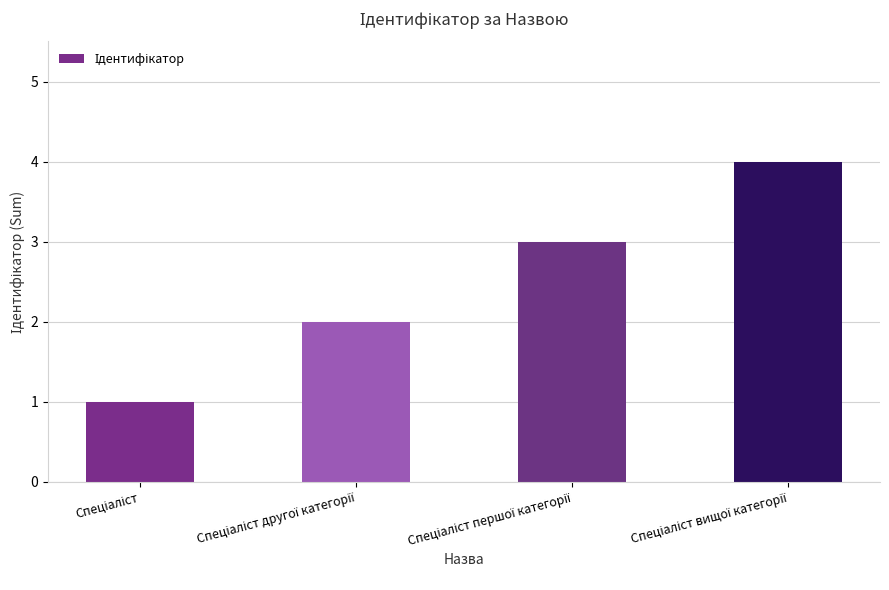

What is the difference between the second highest and minimum values?

2